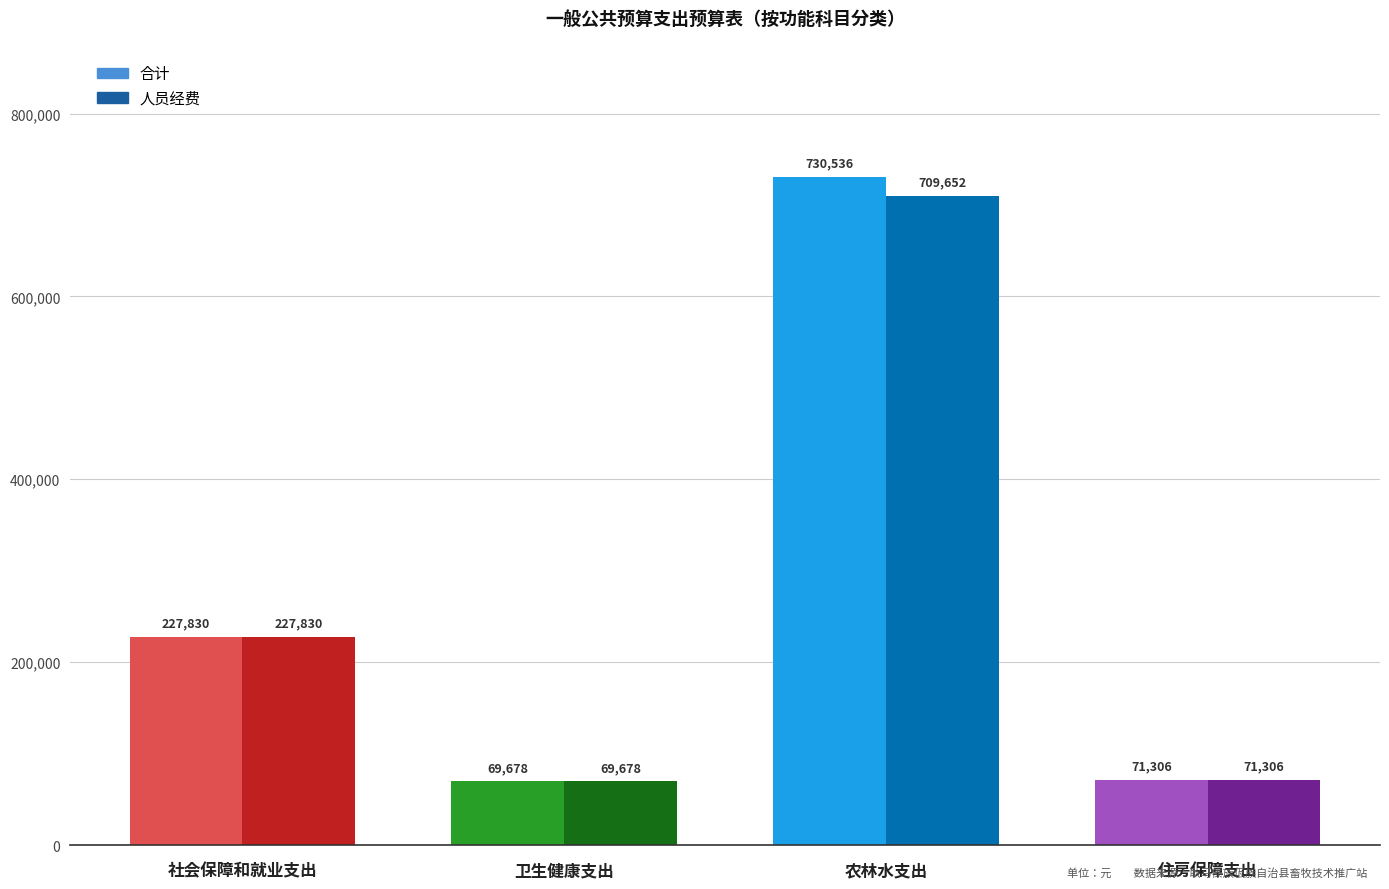

Between 农林水支出 and 社会保障和就业支出, which is larger?

农林水支出